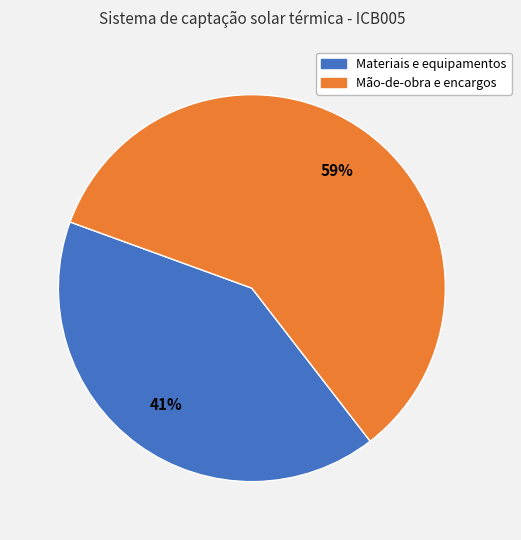

To the nearest percent, what is the difference between the largest and smallest slice percentages?

18%